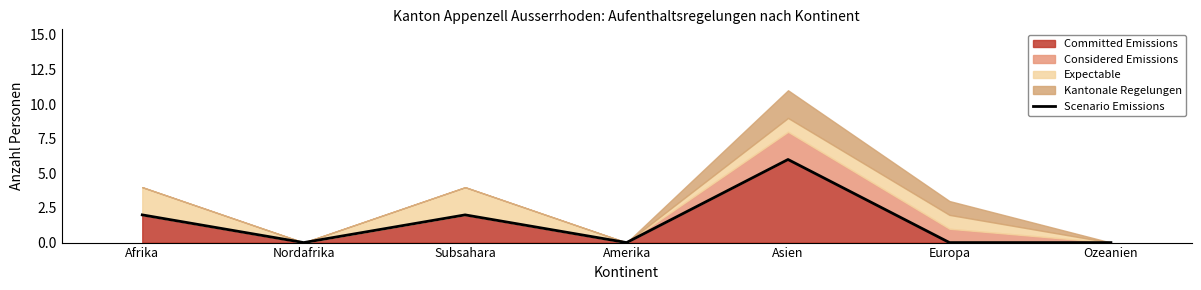

List the labels in order of value, largest first.

Asien, Afrika, Subsahara, Nordafrika, Amerika, Europa, Ozeanien